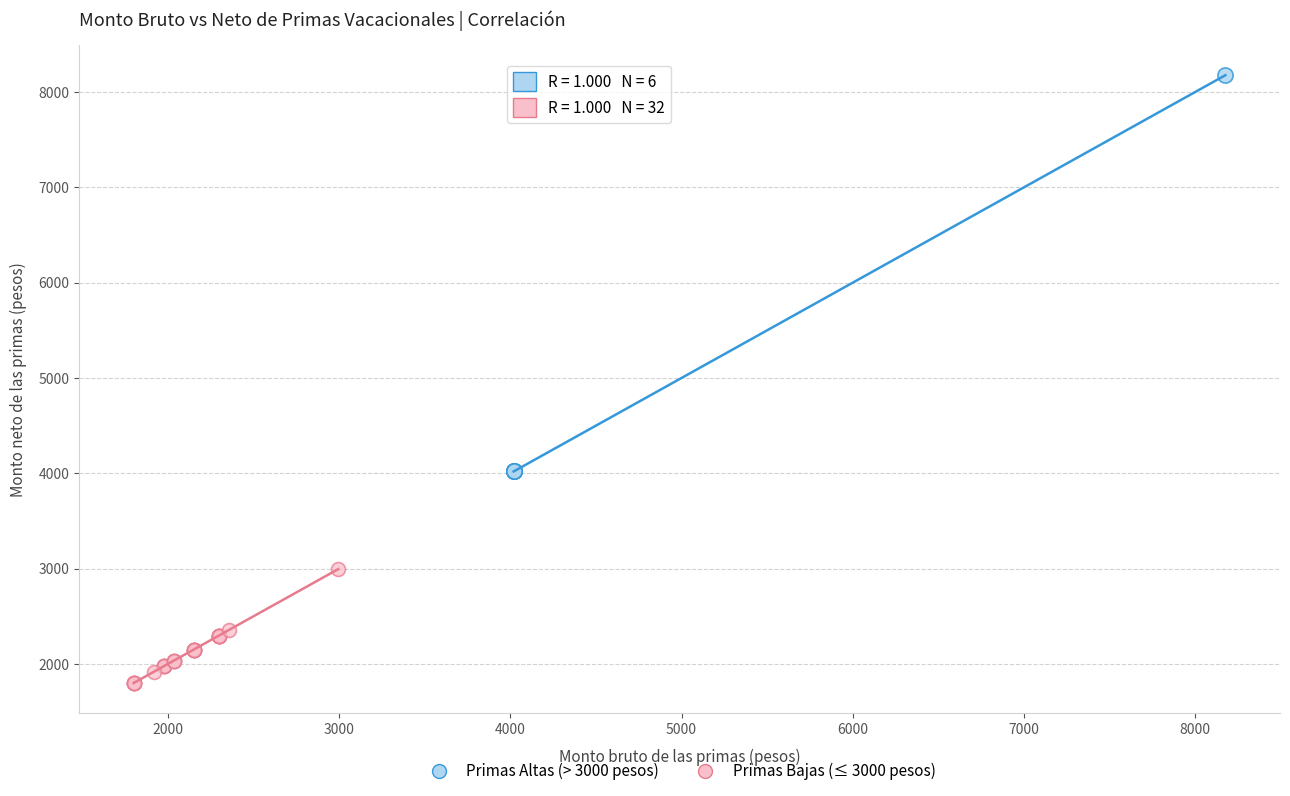

Which series contains the lowest Y value?

Primas Bajas (≤ 3000 pesos)